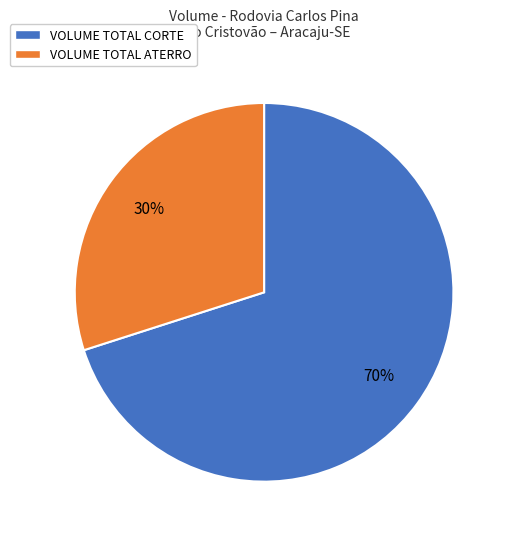

How many segments does this pie chart have?

2